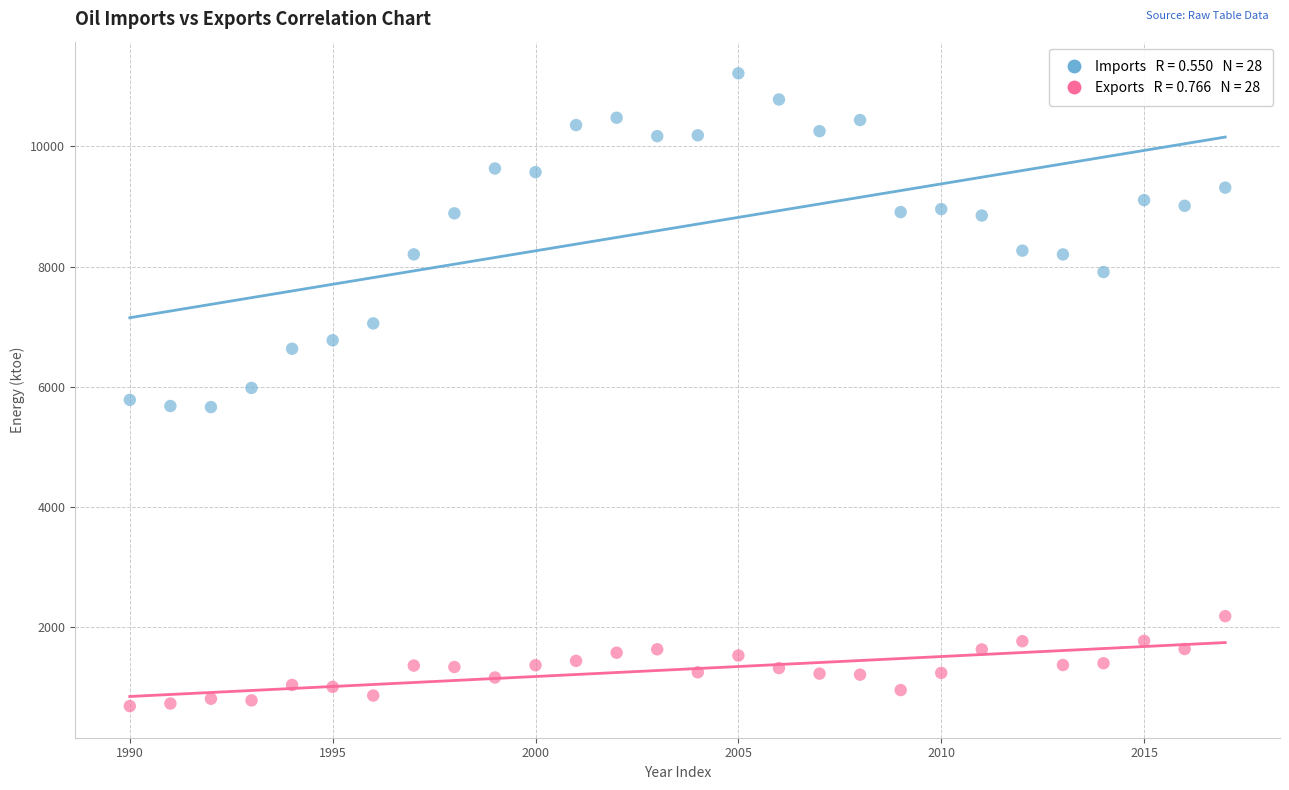

Across all data points, what is the range of X values (max minus min)?

27.0